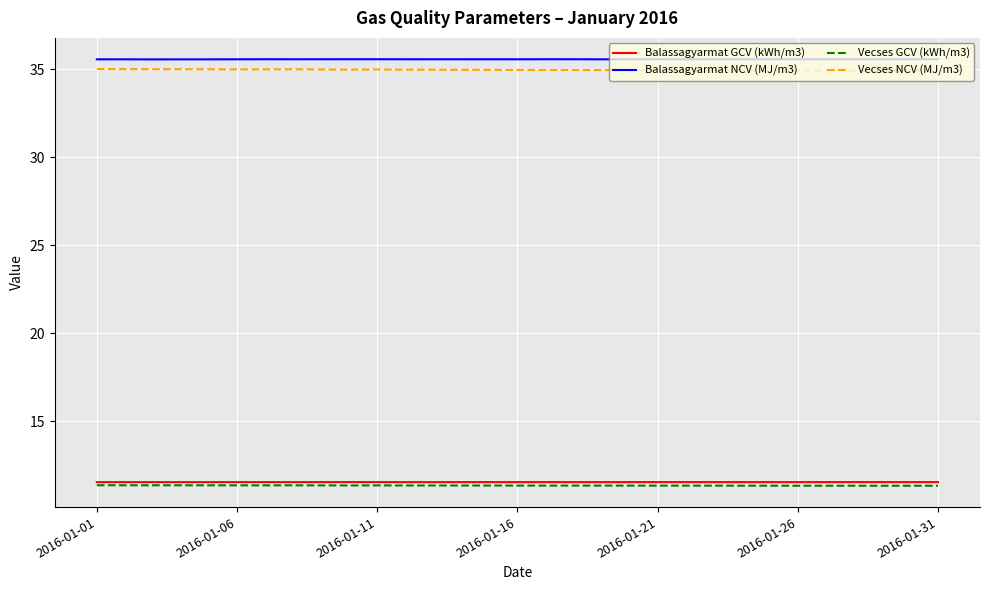

True or false: Vecses NCV (MJ/m3) has more than 0 points higher than both neighbors.

True